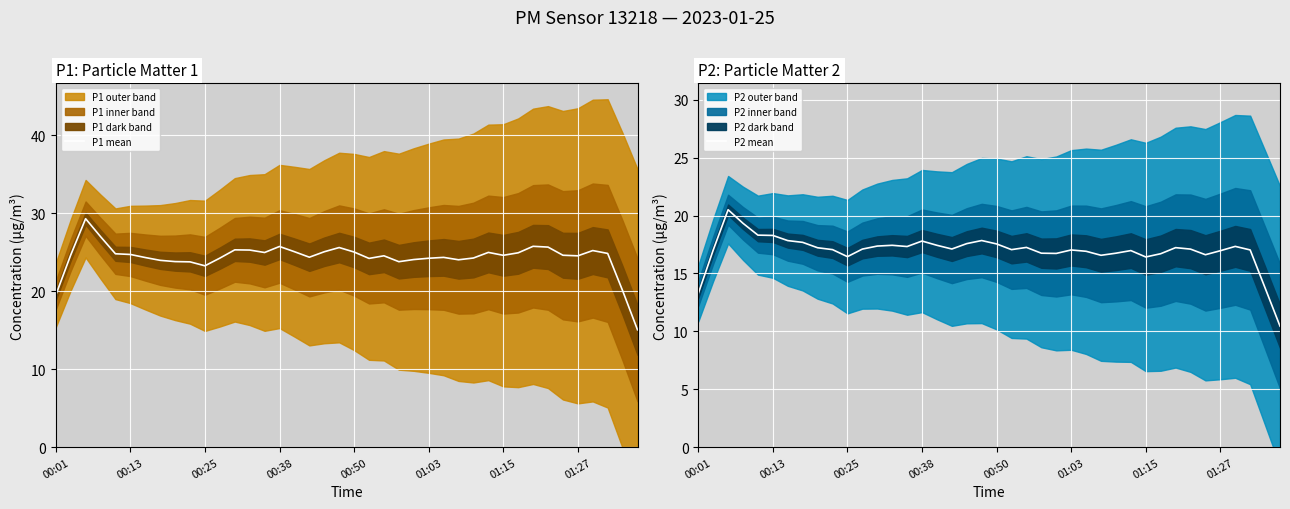

What is the minimum value for P1 mean?

15.1